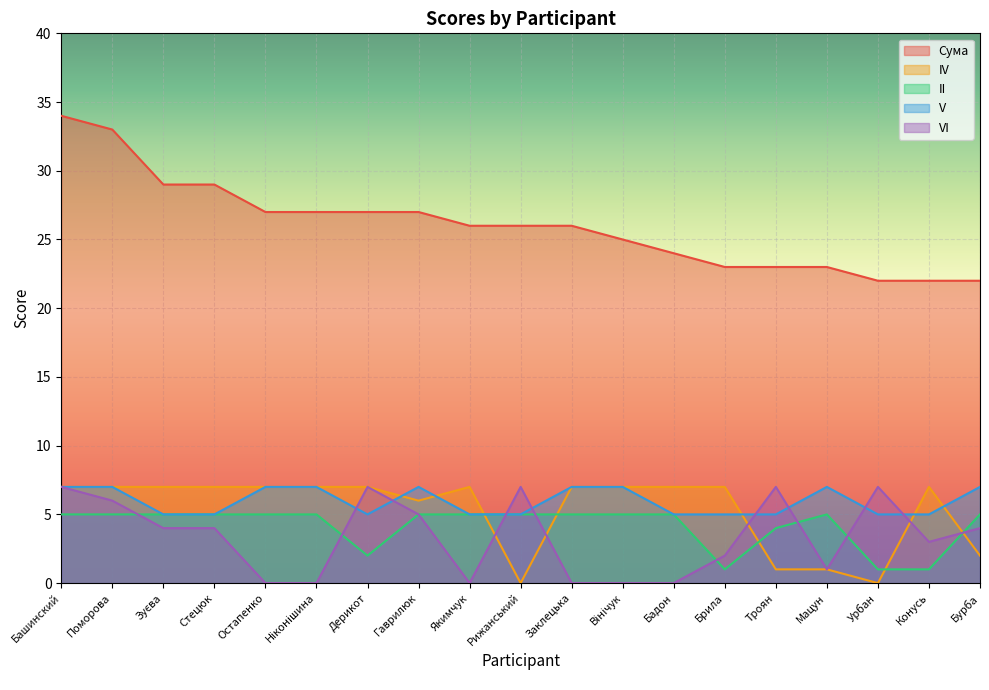

True or false: Сума and IV cross at least once.

False